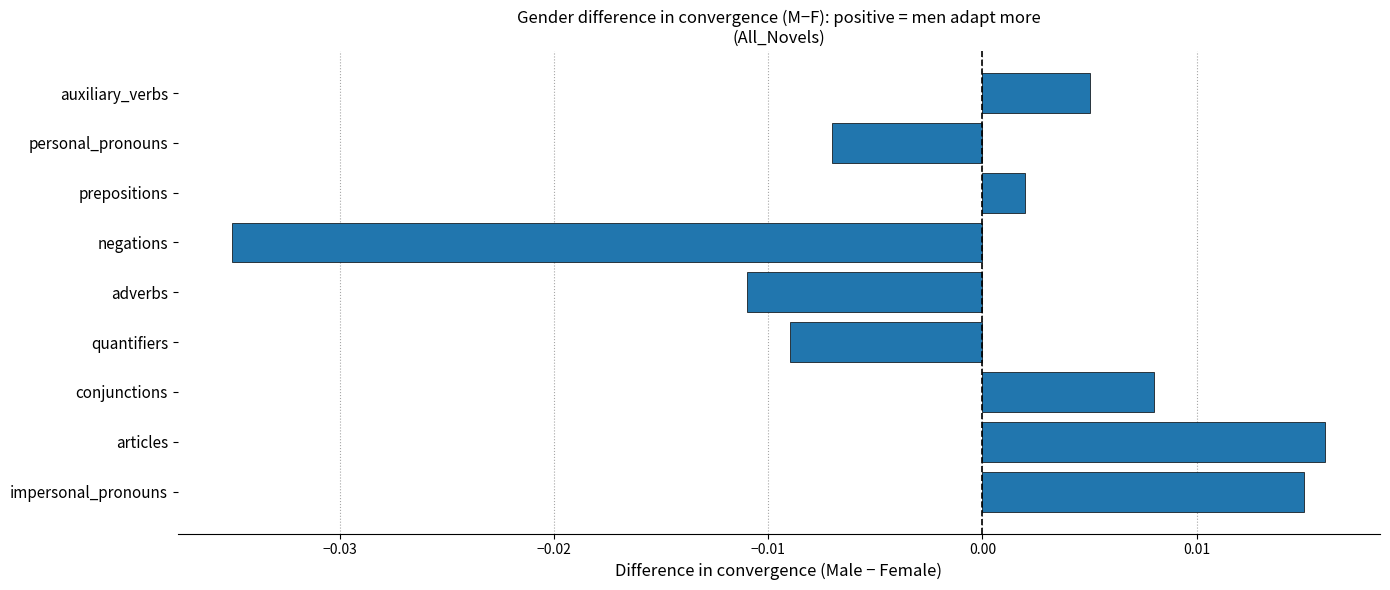

Where is the data nearest to the value 0?

prepositions